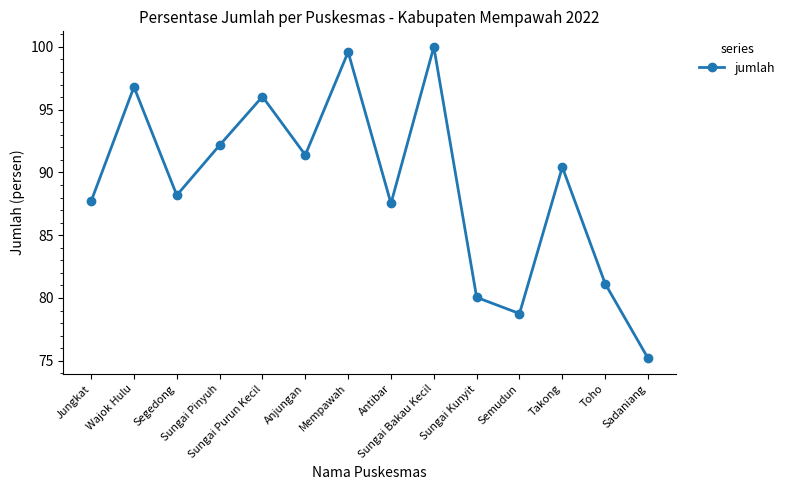

What is the change in value from Jungkat to Sungai Bakau Kecil?

+12.3